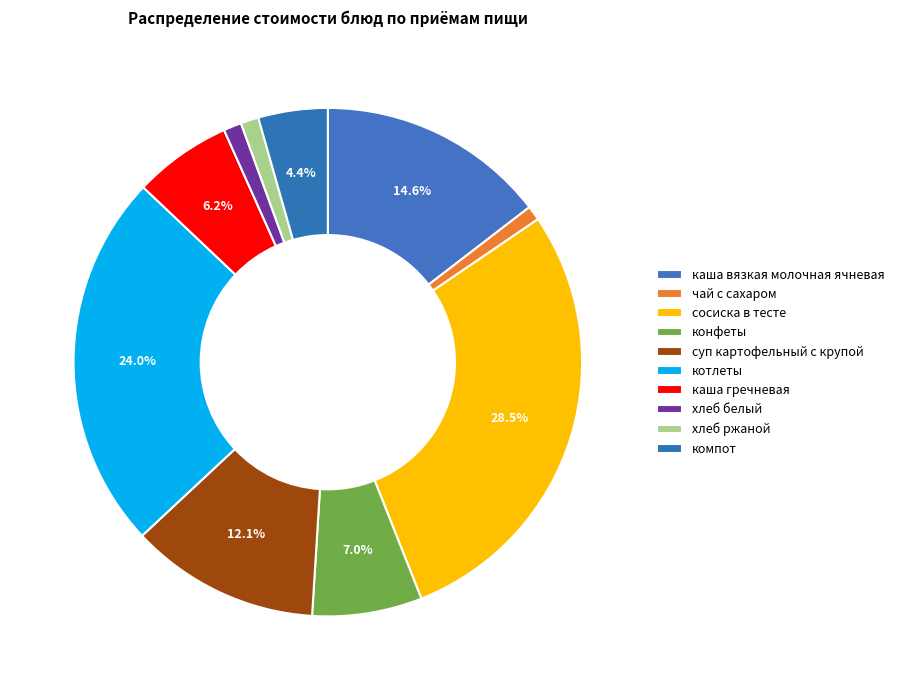

Does каша гречневая account for over 50% of the chart?

No